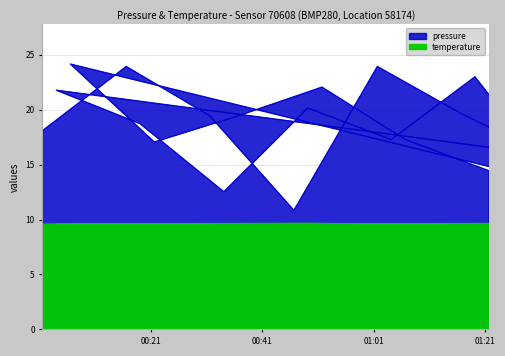

Is it true that pressure equals 34.0 at 2024-02-15T01:16:39?

False